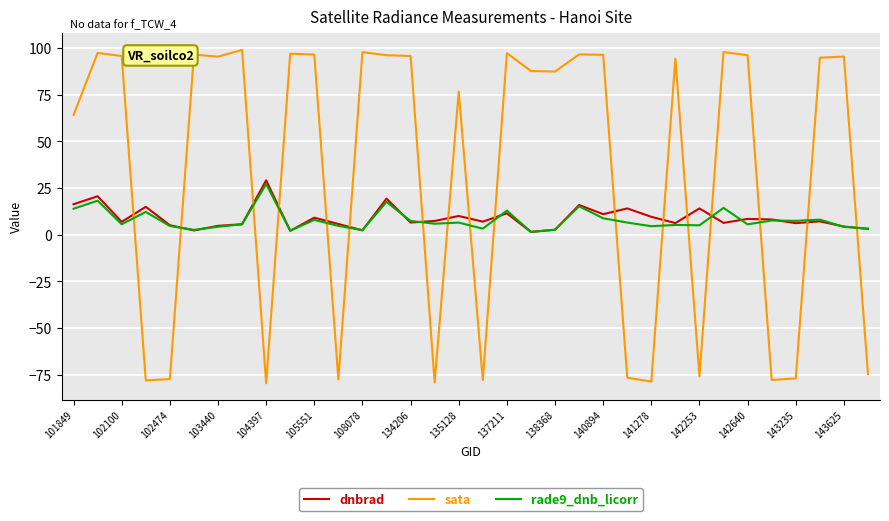

What is the minimum value shown in the chart?

-79.6